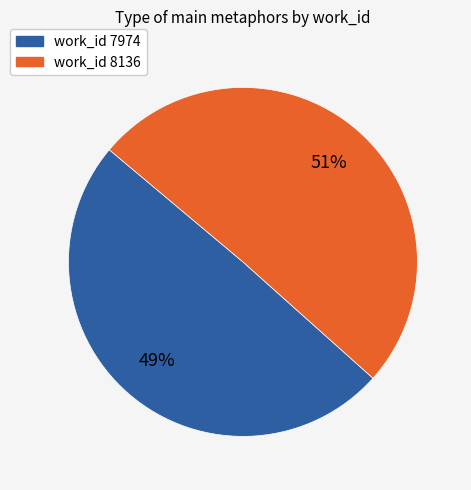

Do work_id 7974 and work_id 8136 together represent more than half of the pie?

Yes